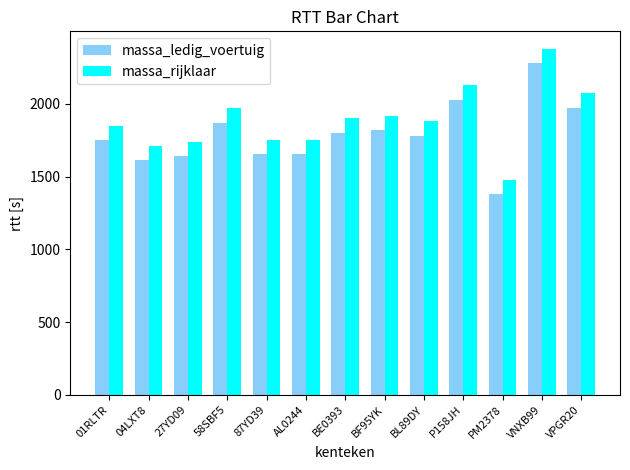

Count the number of data series in this chart.

2